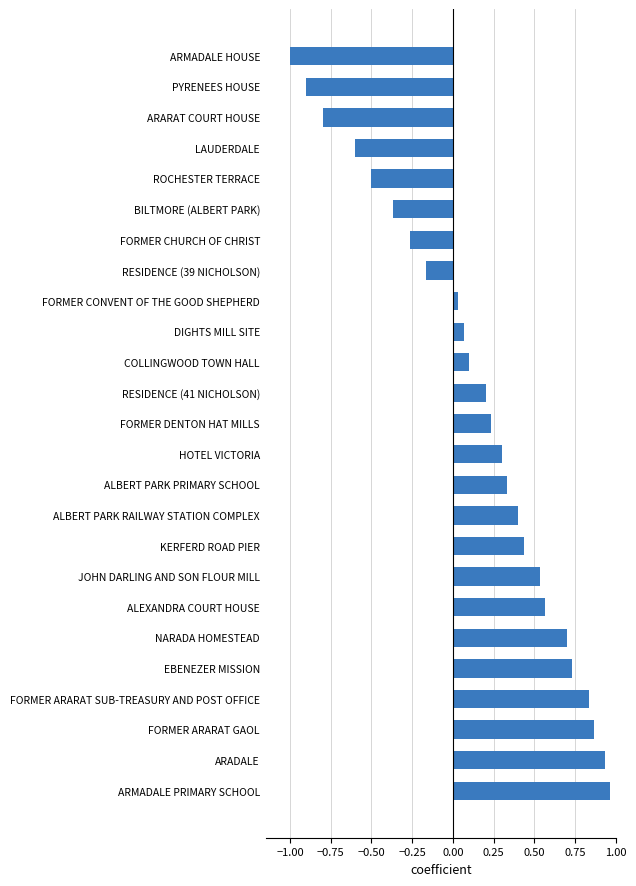

What is the minimum value shown in the chart?

-1.0